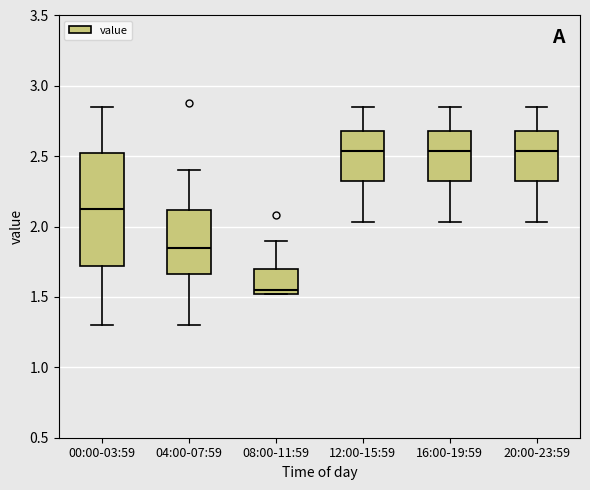

Which box's median line is the lowest?

08:00-11:59